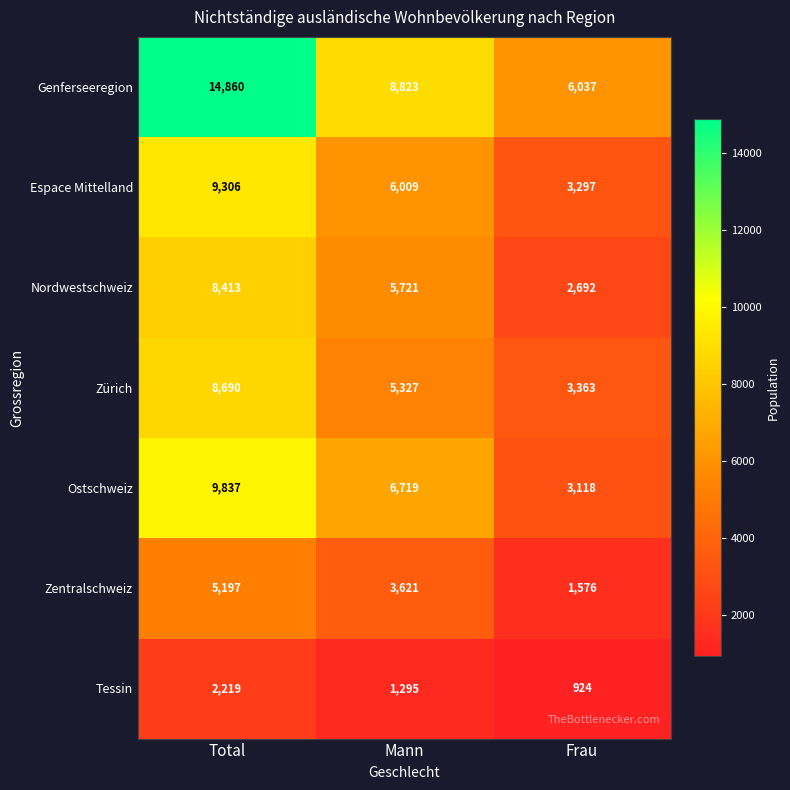

What is the total value across all series at Mann?

37515